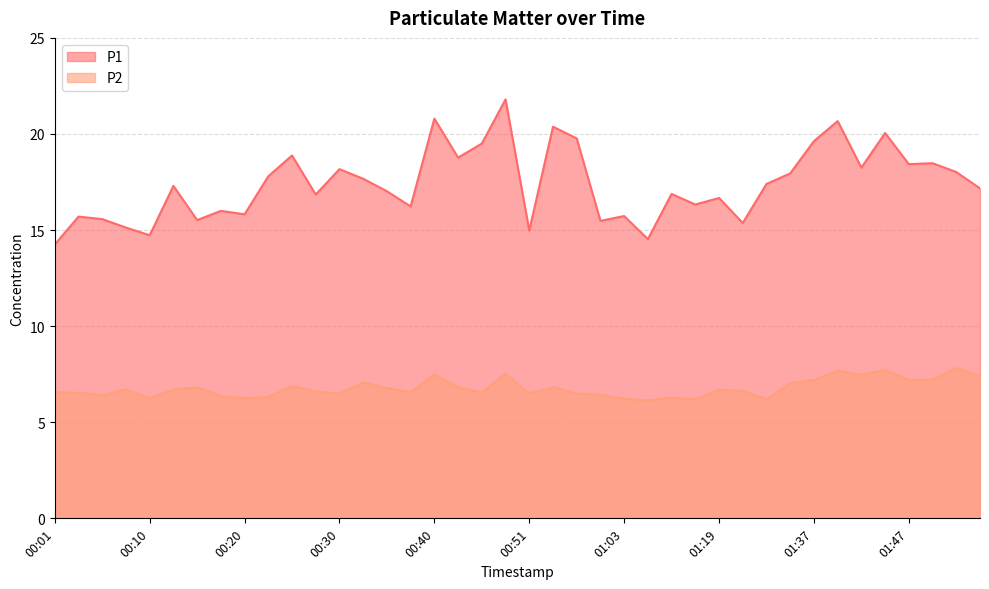

At which category does P1 reach its first local peak?

00:03